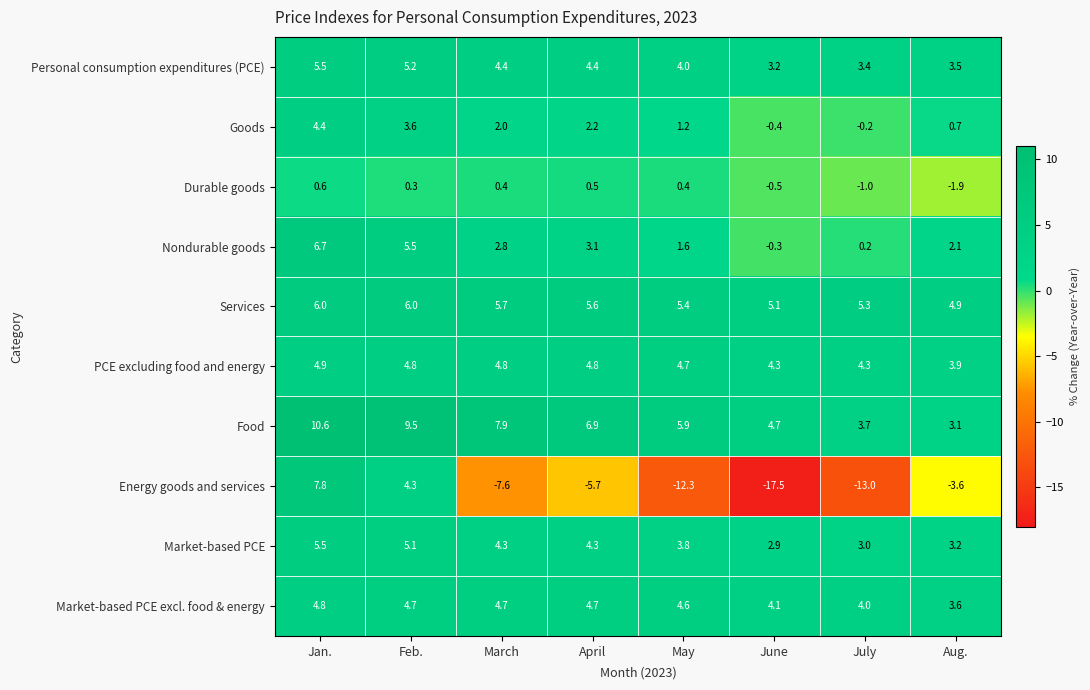

Which series has the widest spread of values?

Energy goods and services